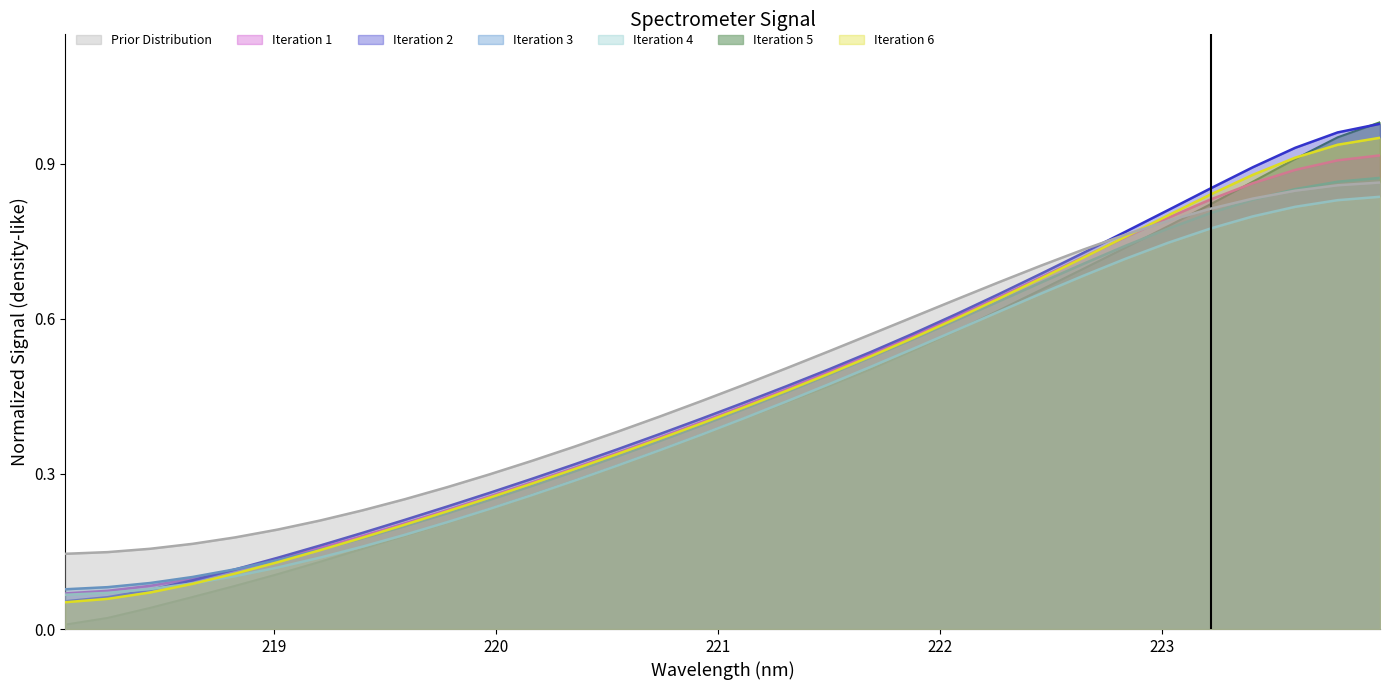

Reading left to right, transcribe all the data shown in this chart.

x: 0.1	0.1	0.1	0.1	0.1	0.1	0.2	0.2	0.2	0.2	0.3	0.3	0.3	0.3	0.4	0.4	0.4	0.5	0.5	0.5	0.6	0.6	0.6	0.7	0.7	0.8	0.8	0.8	0.9	0.9	0.9	0.9
y: 0.0	0.0	0.0	0.1	0.1	0.1	0.1	0.2	0.2	0.2	0.2	0.3	0.3	0.3	0.3	0.4	0.4	0.4	0.5	0.5	0.5	0.6	0.6	0.7	0.7	0.7	0.8	0.8	0.9	0.9	1.0	1.0